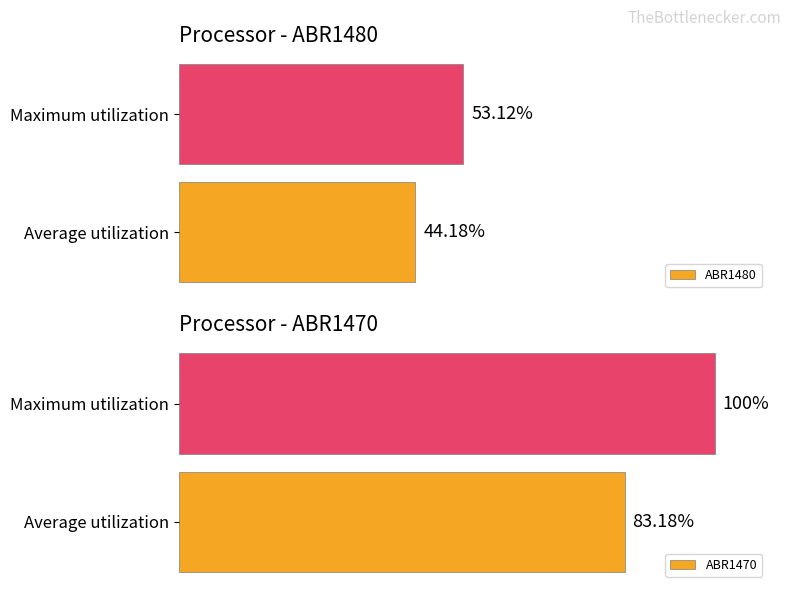

Rank the series by their average value, from lowest to highest.

ABR1480, ABR1470